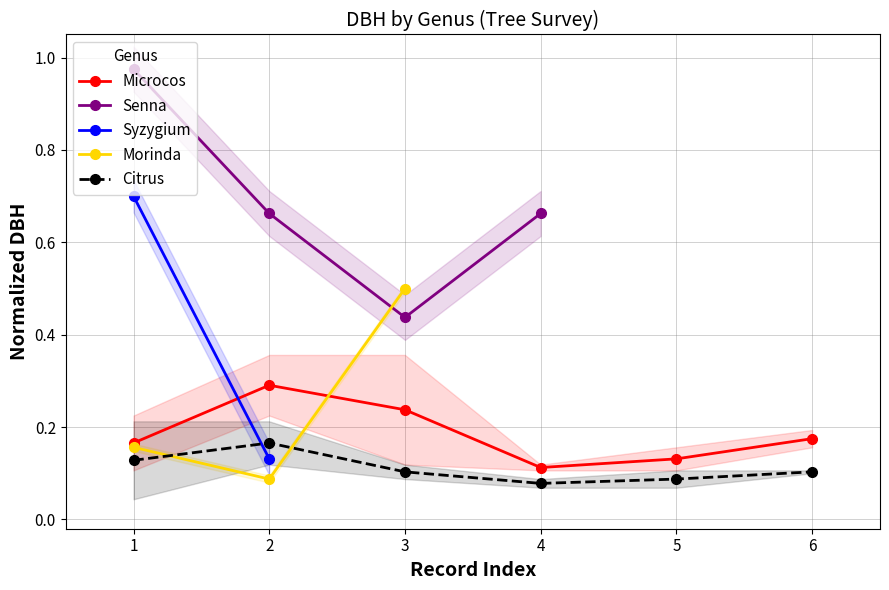

At how many categories does at least one series exceed 0?

6